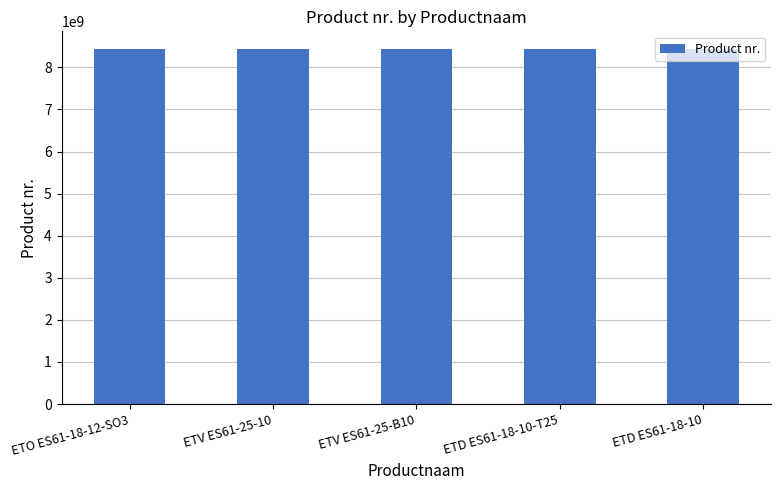

What is the ratio of the value at ETD ES61-18-10 to the value at ETD ES61-18-10-T25?

1.0